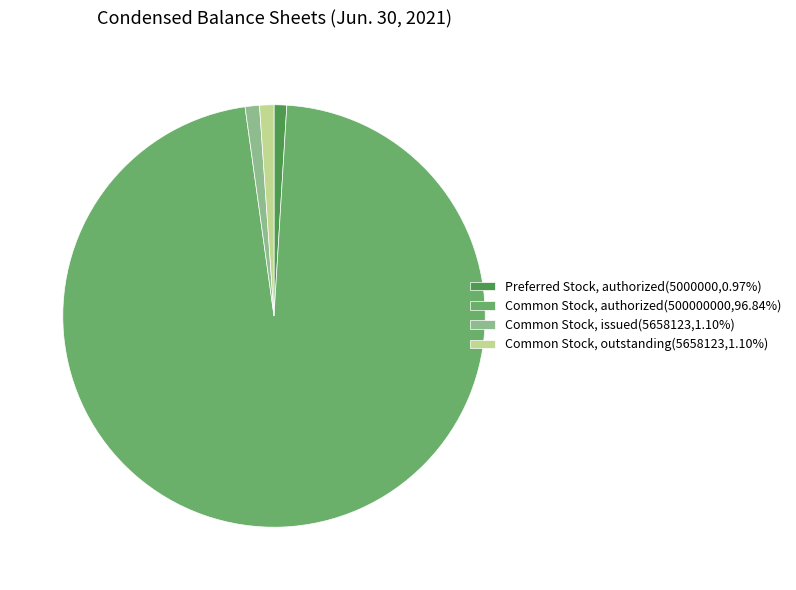

Is there a majority slice in this chart?

Yes